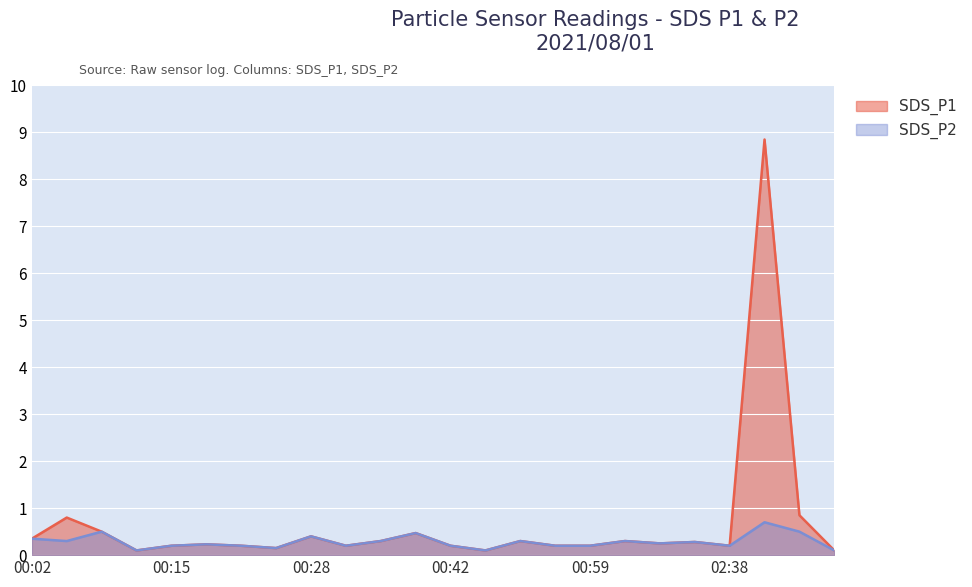

True or false: SDS_P2 and SDS_P1 cross at least once.

False